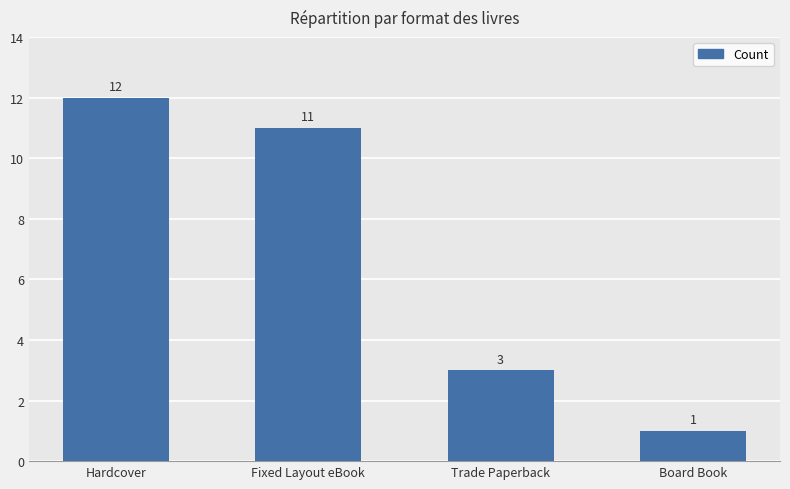

List the labels in order of value, smallest first.

Board Book, Trade Paperback, Fixed Layout eBook, Hardcover